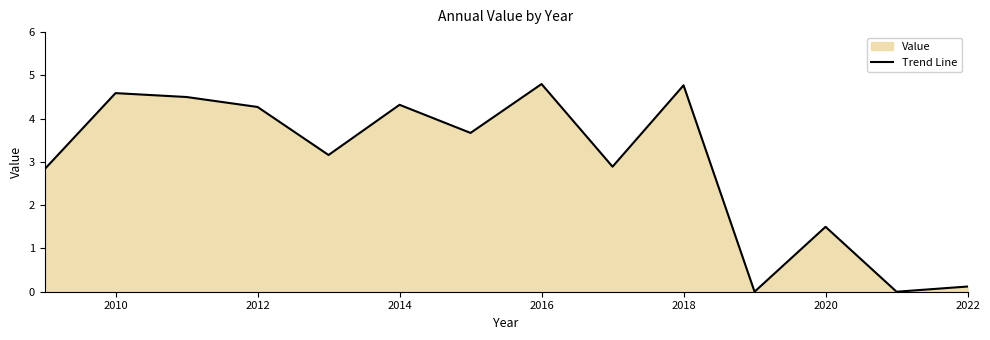

Where does the data first go above 3?

2010